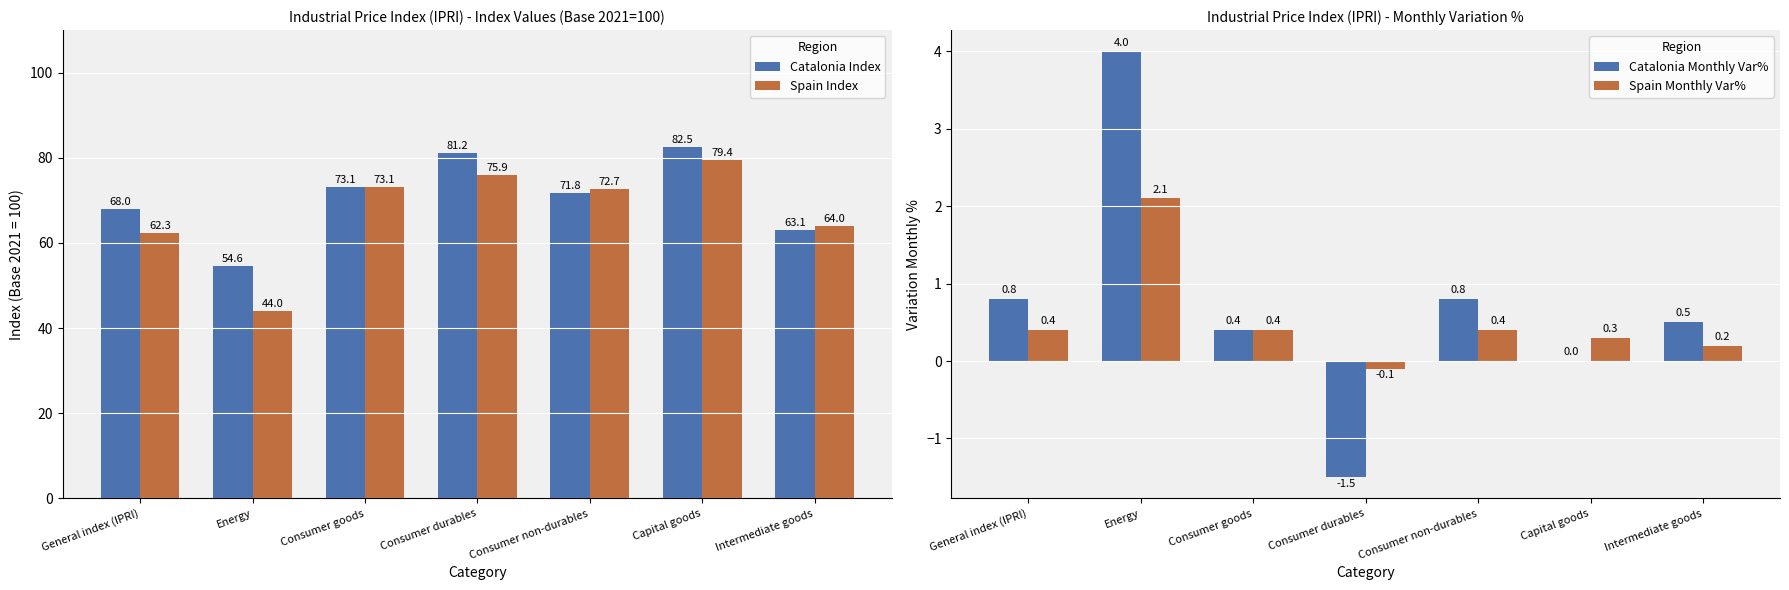

How many values in the Catalonia Monthly Var% series exceed 0?

5